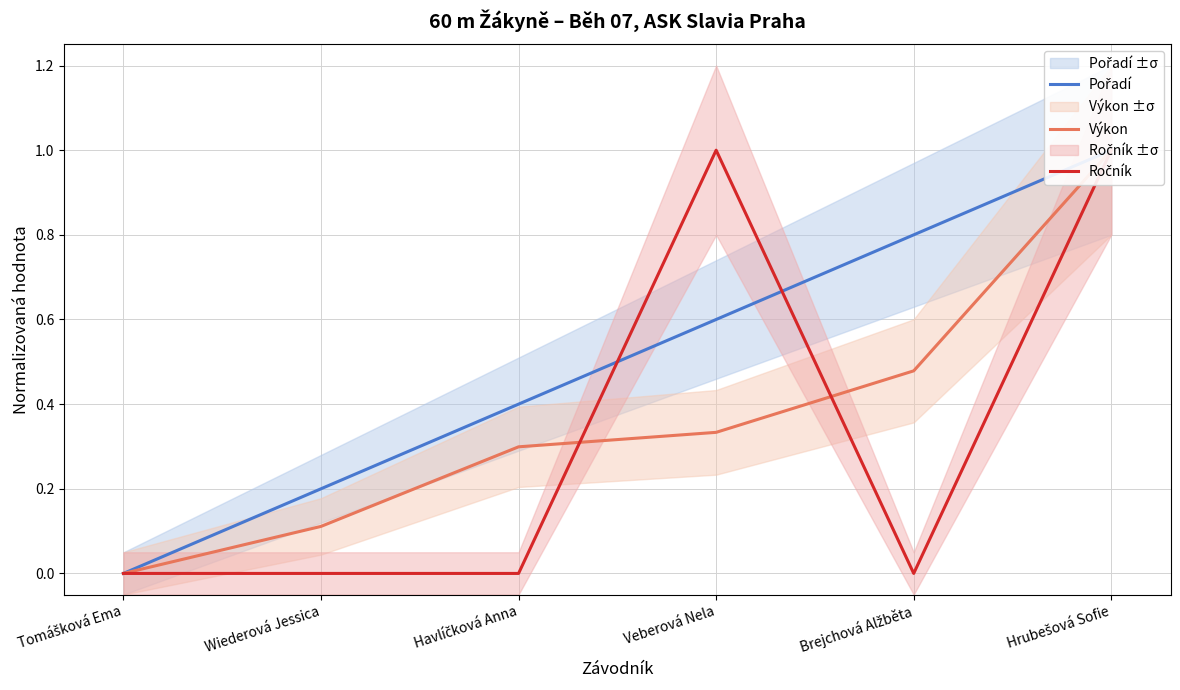

True or false: Ročník and Výkon intersect in this chart.

True